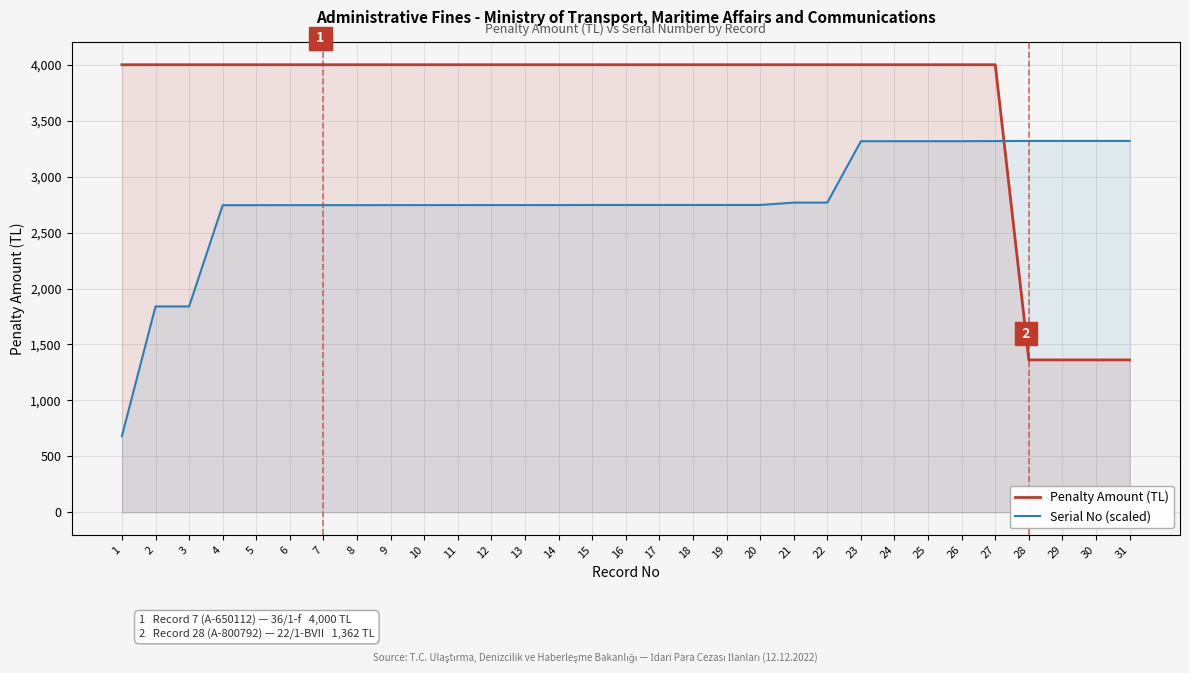

The Penalty Amount (TL) series shows 1890.0 at 28. True or false?

False